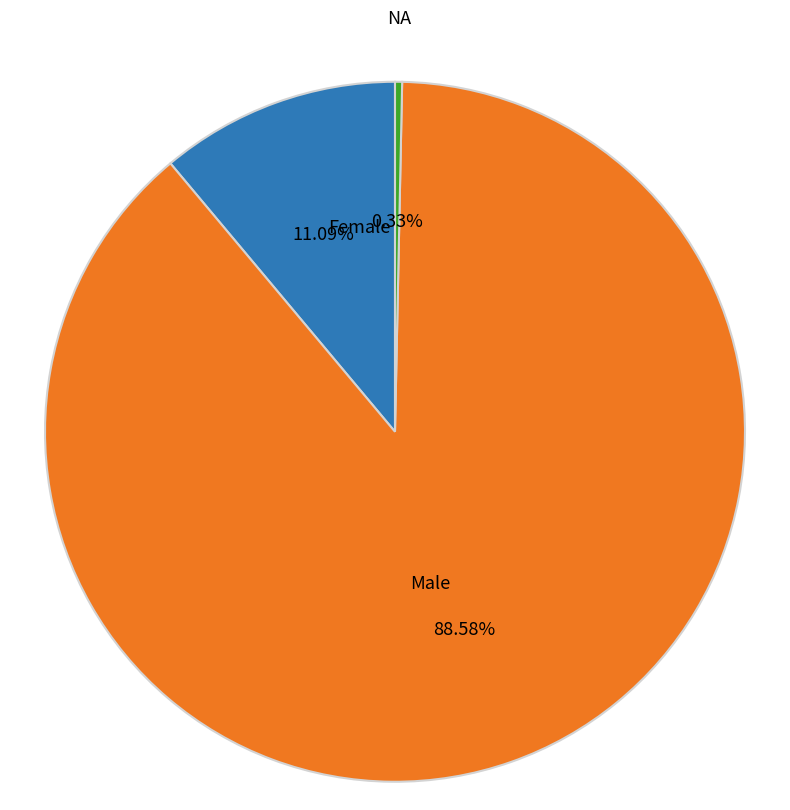

How many segments does this pie chart have?

3